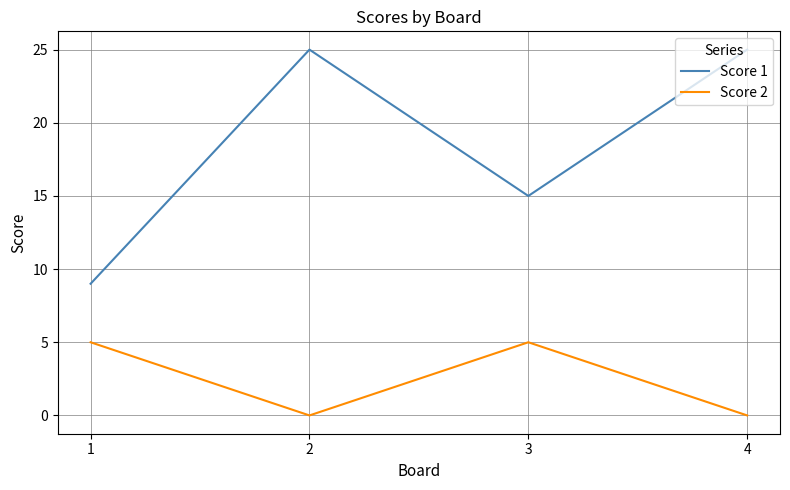

True or false: Score 1 and Score 2 cross at least once.

False